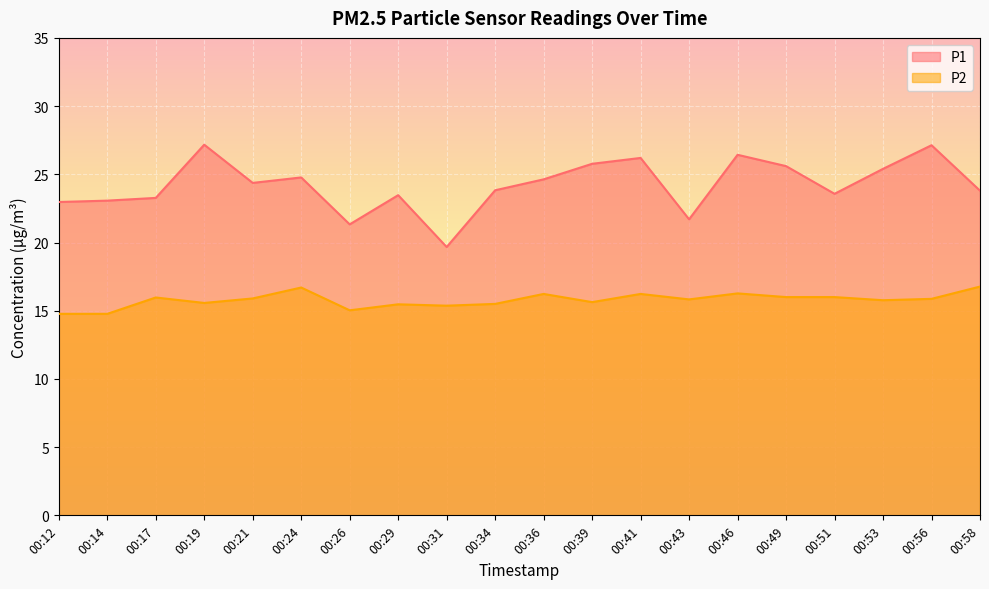

Reading left to right, what are all the values shown in this chart?

P1: 23.0	23.1	23.3	27.2	24.4	24.8	21.3	23.5	19.7	23.8	24.6	25.8	26.2	21.7	26.4	25.6	23.6	25.4	27.1	23.8
P2: 14.8	14.8	16.0	15.6	15.9	16.7	15.0	15.5	15.4	15.5	16.2	15.6	16.2	15.8	16.3	16.0	16.0	15.8	15.9	16.8